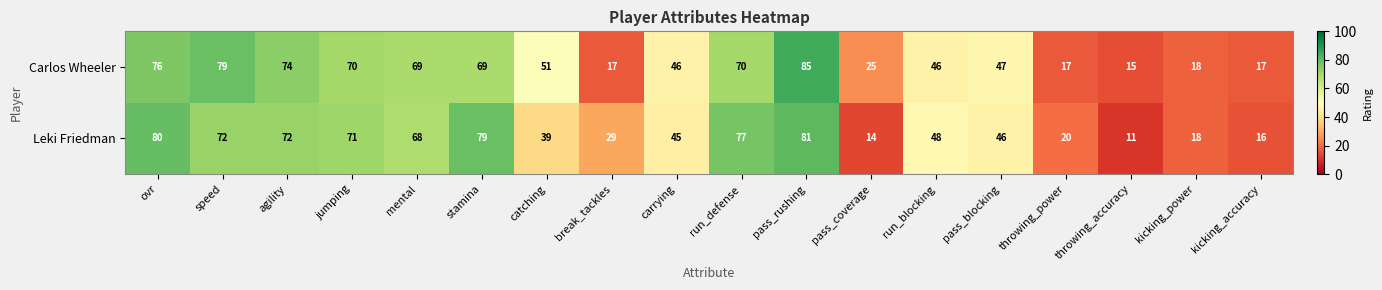

What is the approximate value of Leki Friedman at pass_rushing, to the nearest 5?

80